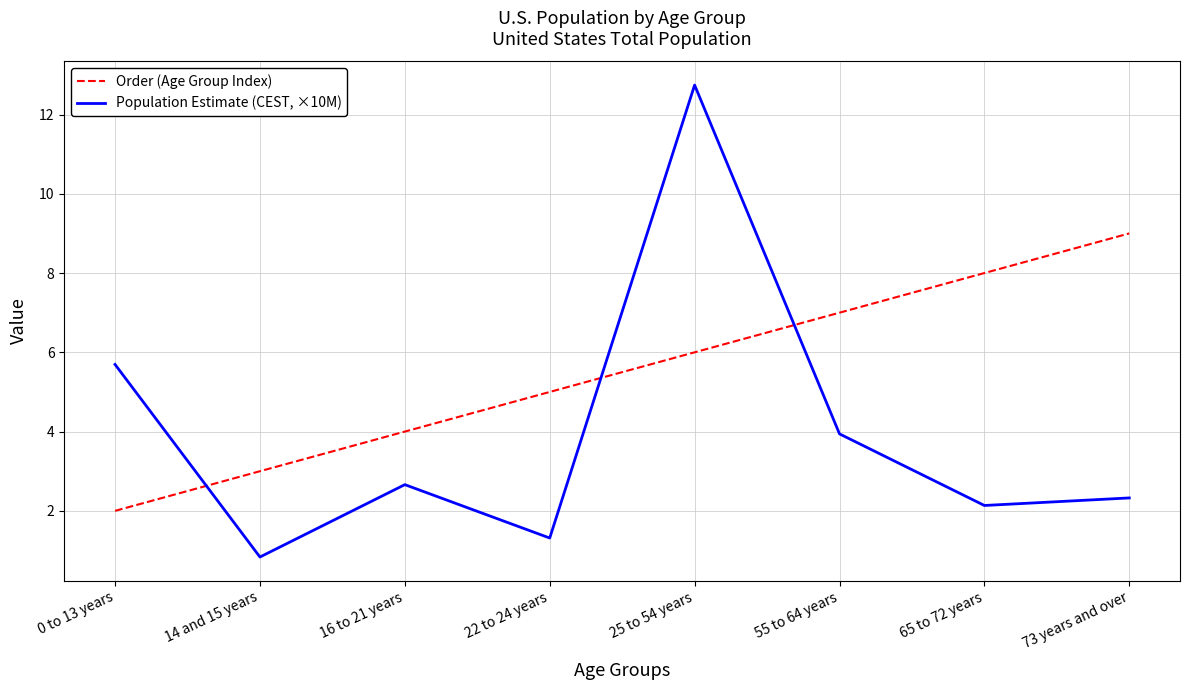

What position from the left is 25 to 54 years?

5